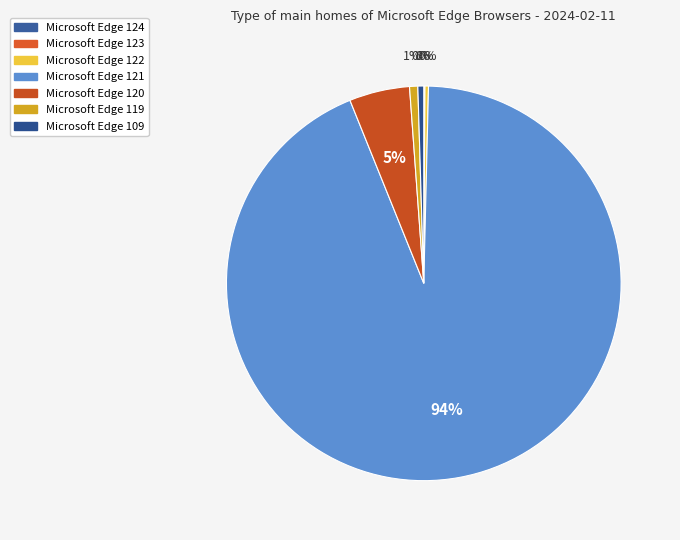

What is the majority slice?

Microsoft Edge 121